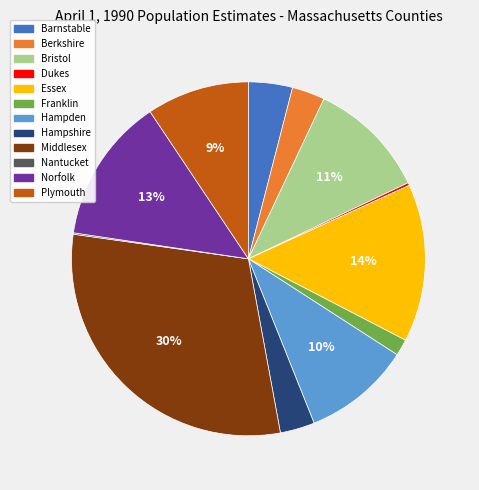

Between Berkshire and Middlesex, which is larger?

Middlesex